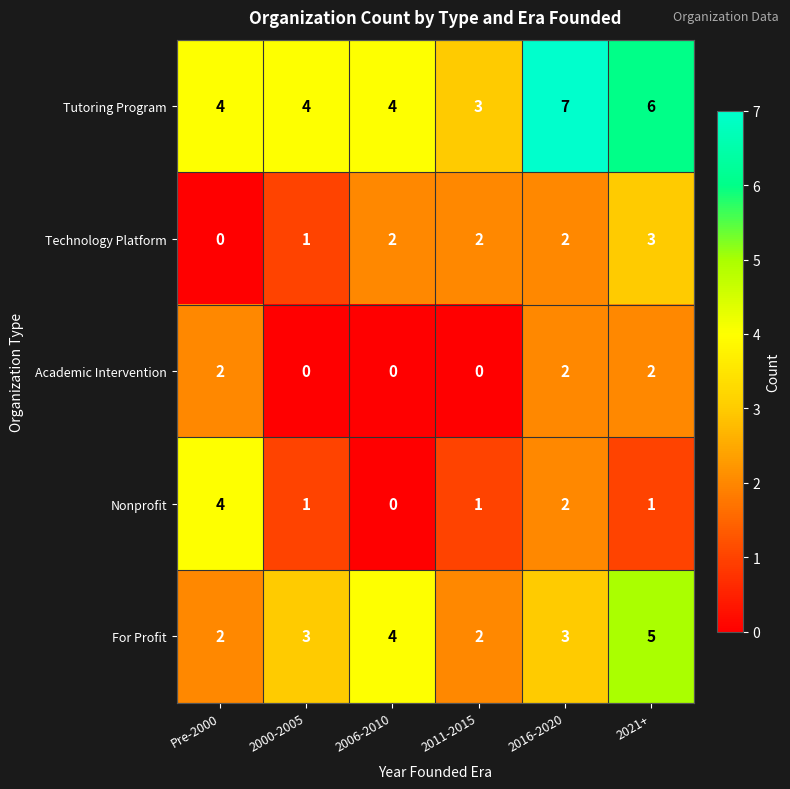

Reading right to left, list all the values displayed in this chart.

Tutoring Program: 6	7	3	4	4	4
Technology Platform: 3	2	2	2	1	0
Academic Intervention: 2	2	0	0	0	2
Nonprofit: 1	2	1	0	1	4
For Profit: 5	3	2	4	3	2